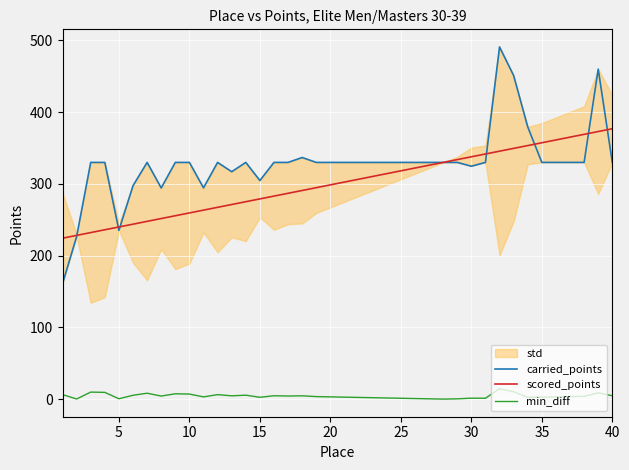

How many data points in carried_points are less than 330?

9